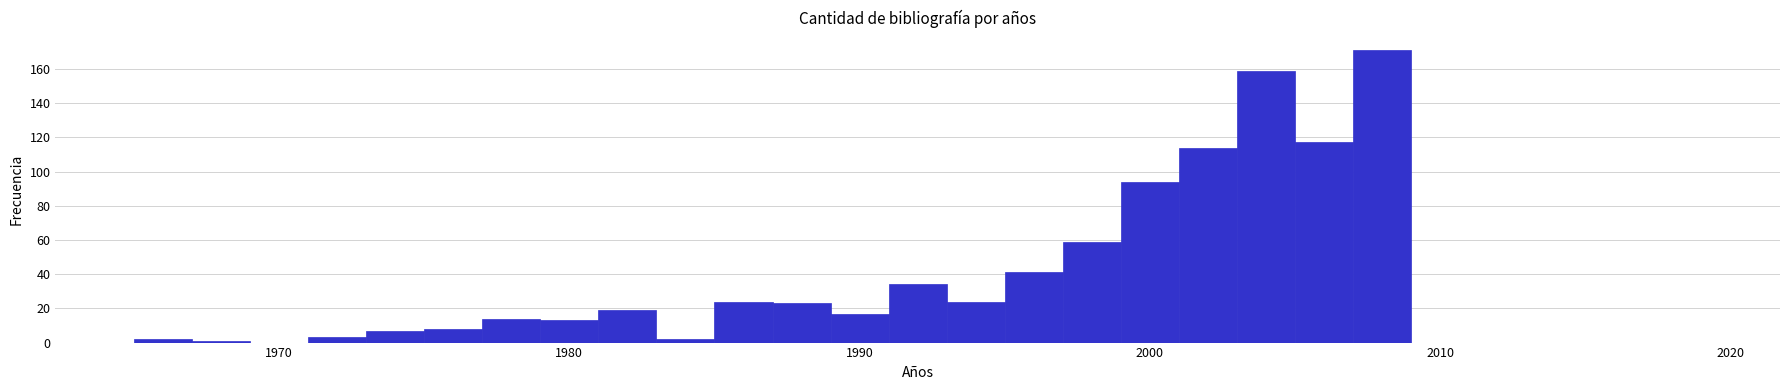

Around what value on the x-axis is the tallest bar? Give the approximate position of its centre, as read against the axis.

2008